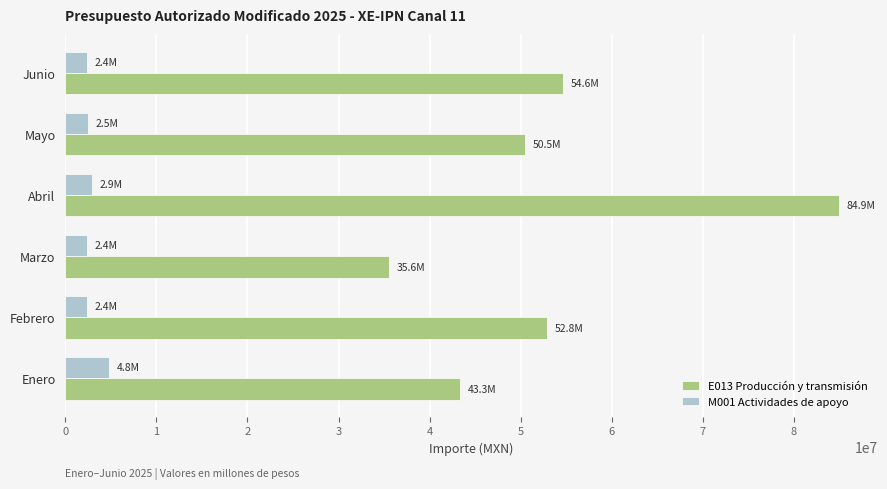

The value of E013 Producción y transmisión at Mayo is 50465848.0. True or false?

True